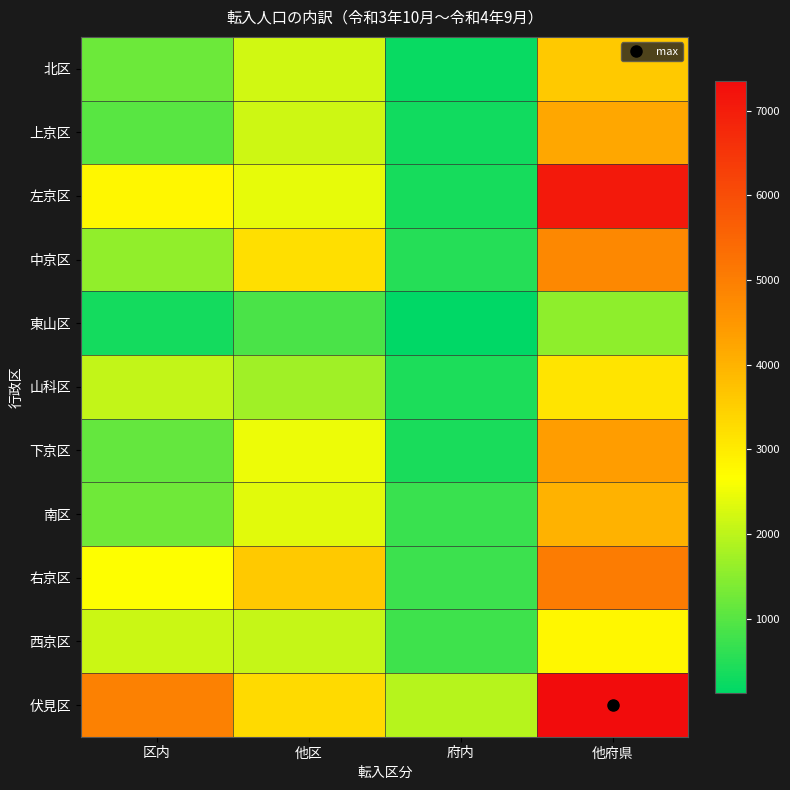

How many distinct data groups are displayed?

11